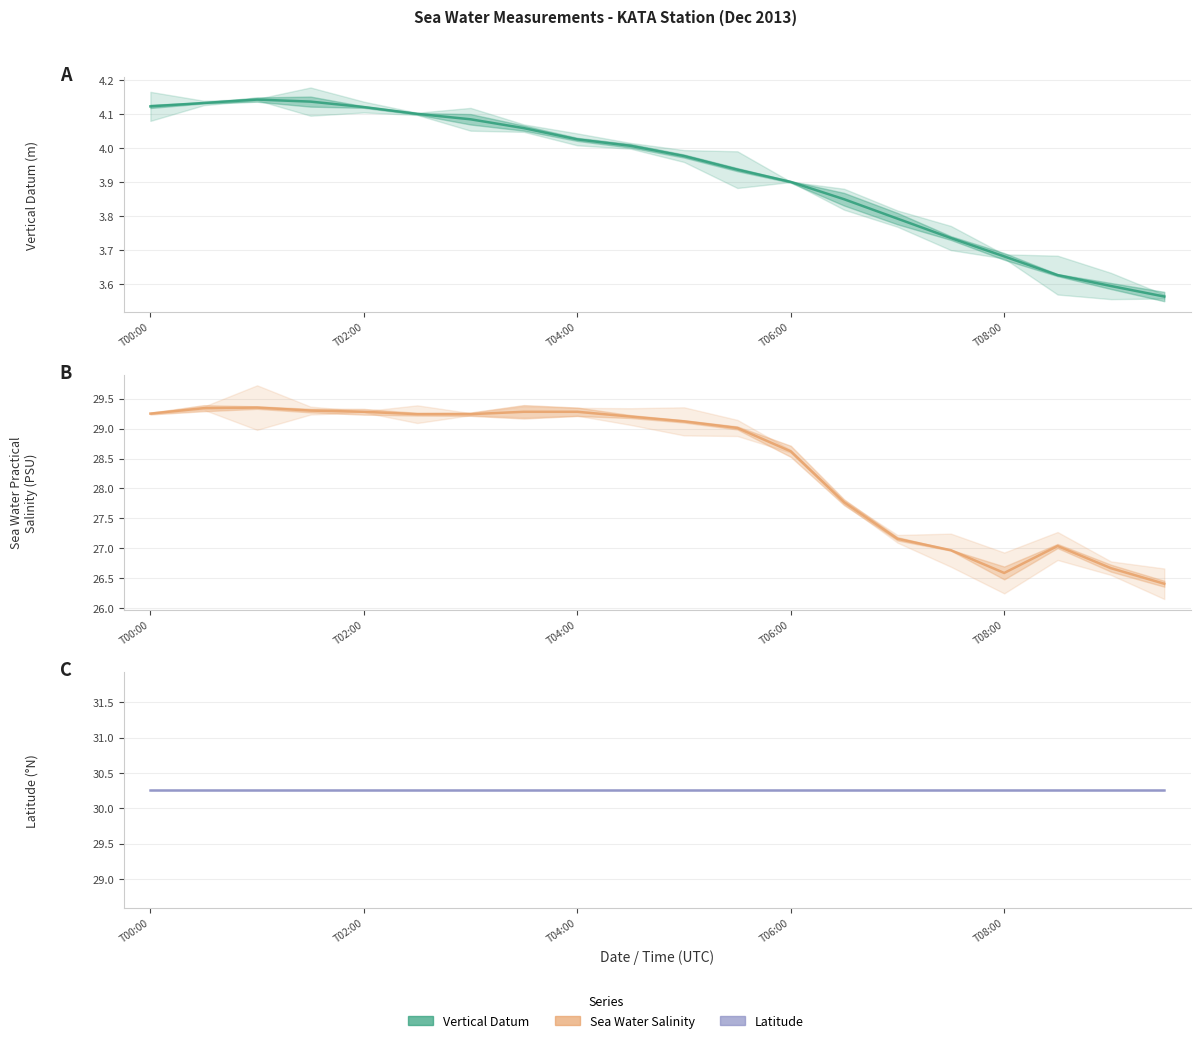

At how many categories does at least one series exceed 17?

20